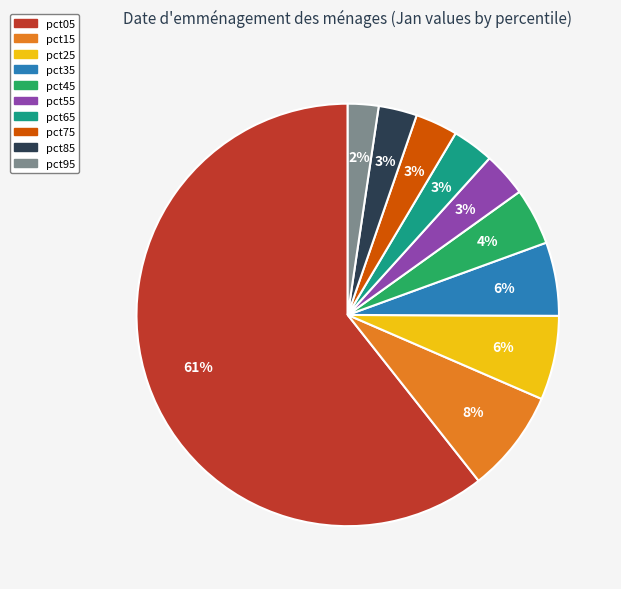

How many segments does this pie chart have?

10